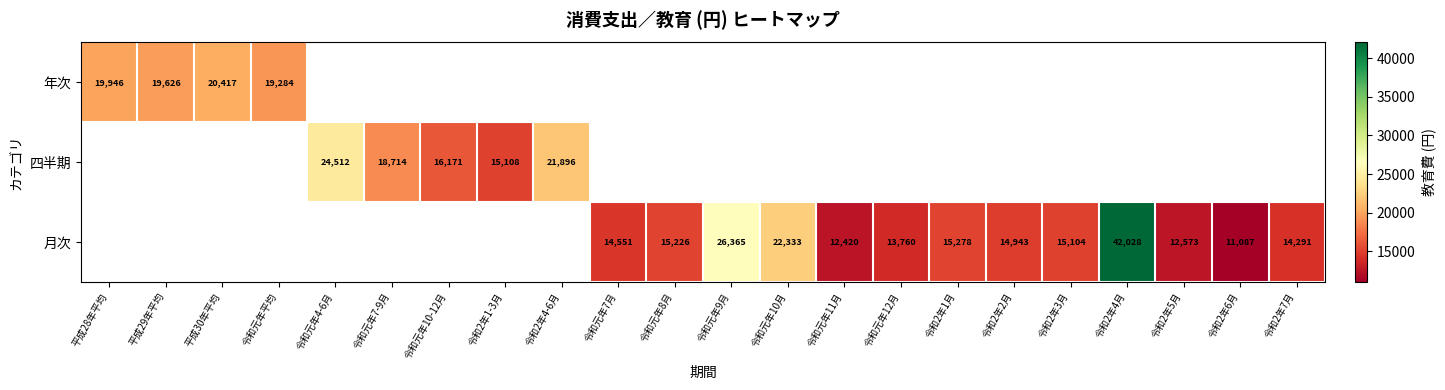

Is it true that 四半期 equals 24512 at 令和元年4-6月?

True